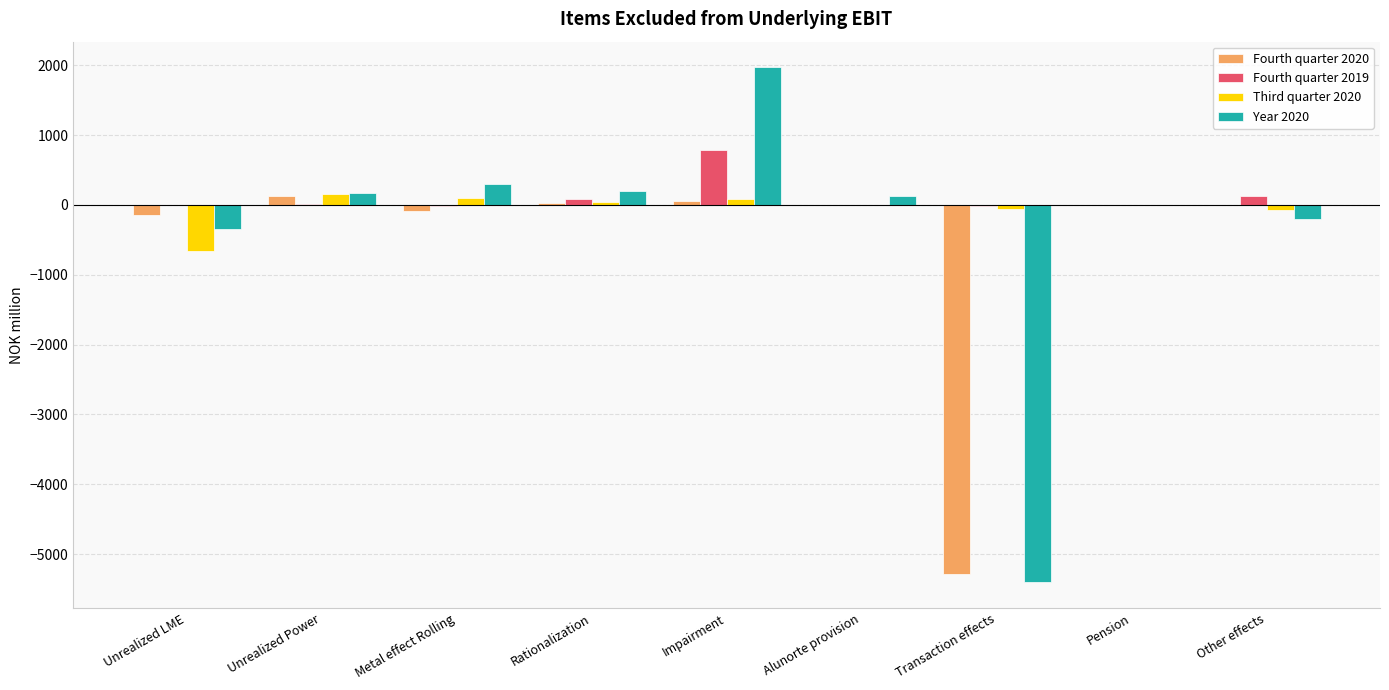

Does the chart contain stacked bars?

No